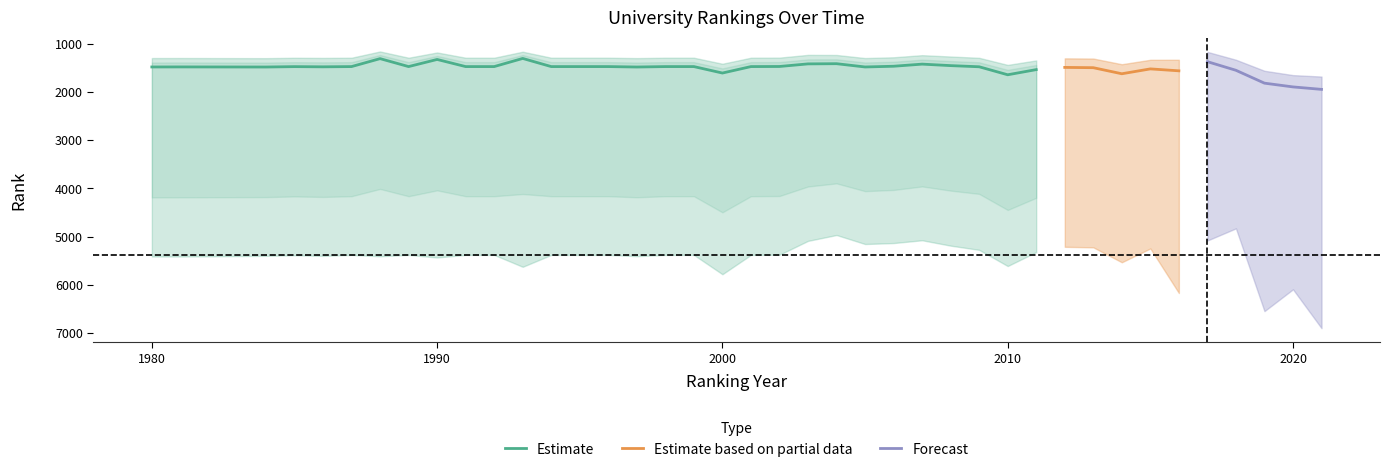

Reading left to right, what are all the values shown in this chart?

world rank: 1980=5414	1981=5414	1984=5400	1985=5388	1986=5401	1987=5381	1988=5409	1989=5381	1990=5434	1991=5381	1992=5381	1993=5628	1994=5381	1995=5381	1996=5381	1997=5407	1998=5381	1999=5381	2000=5782	2001=5381	2002=5377	2003=5090	2004=4968	2005=5155	2006=5135	2007=5077	2008=5189	2009=5276	2010=5612	2011=5322	2012=5213	2013=5224	2014=5534	2015=5247	2016=6172	2017=5082	2018=4830	2019=6548	2020=6095	2021=6902
continent rank: 1980=1480	1981=1479	1984=1481	1985=1473	1986=1477	1987=1472	1988=1307	1989=1472	1990=1324	1991=1472	1992=1472	1993=1303	1994=1472	1995=1472	1996=1472	1997=1481	1998=1472	1999=1472	2000=1606	2001=1472	2002=1470	2003=1416	2004=1412	2005=1480	2006=1465	2007=1421	2008=1452	2009=1476	2010=1642	2011=1535	2012=1489	2013=1495	2014=1621	2015=1520	2016=1560	2017=1370	2018=1549	2019=1816	2020=1894	2021=1945
country rank: 1980=1295	1981=1294	1984=1297	1985=1289	1986=1292	1987=1288	1988=1158	1989=1288	1990=1179	1991=1288	1992=1288	1993=1163	1994=1288	1995=1288	1996=1288	1997=1296	1998=1288	1999=1288	2000=1413	2001=1288	2002=1286	2003=1229	2004=1231	2005=1295	2006=1279	2007=1235	2008=1263	2009=1290	2010=1437	2011=1344	2012=1301	2013=1305	2014=1423	2015=1331	2016=1330	2017=1167	2018=1330	2019=1559	2020=1649	2021=1679
historical rank: 1980=5414	1981=5414	1984=5400	1985=5388	1986=5401	1987=5381	1988=5409	1989=5381	1990=5434	1991=5381	1992=5381	1993=5628	1994=5381	1995=5381	1996=5381	1997=5407	1998=5381	1999=5381	2000=5782	2001=5381	2002=5377	2003=5090	2004=5185	2005=5458	2006=5262	2007=5229	2008=7635	2009=5256	2010=5671	2011=5523	2012=5217	2013=5225	2014=5430	2015=5282	2016=6130	2017=5106	2018=5459	2019=6660	2020=6356	2021=7323